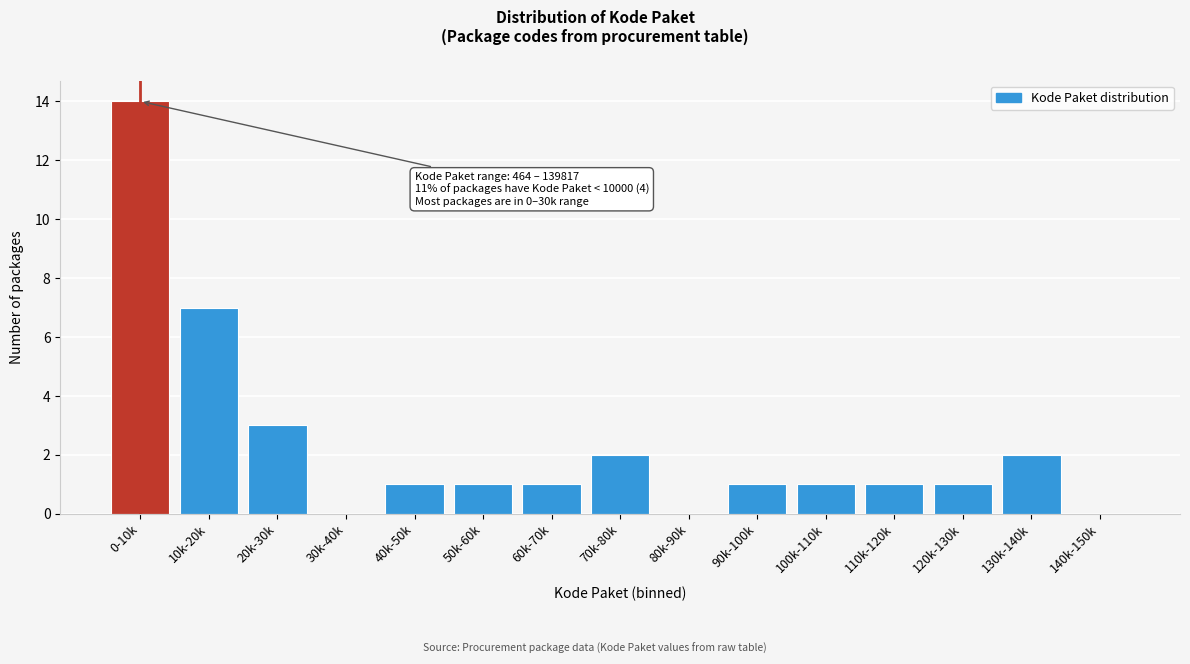

Reading left to right, list all the values displayed in this chart.

0-10k=14	10k-20k=7	20k-30k=3	30k-40k=0	40k-50k=1	50k-60k=1	60k-70k=1	70k-80k=2	80k-90k=0	90k-100k=1	100k-110k=1	110k-120k=1	120k-130k=1	130k-140k=2	140k-150k=0